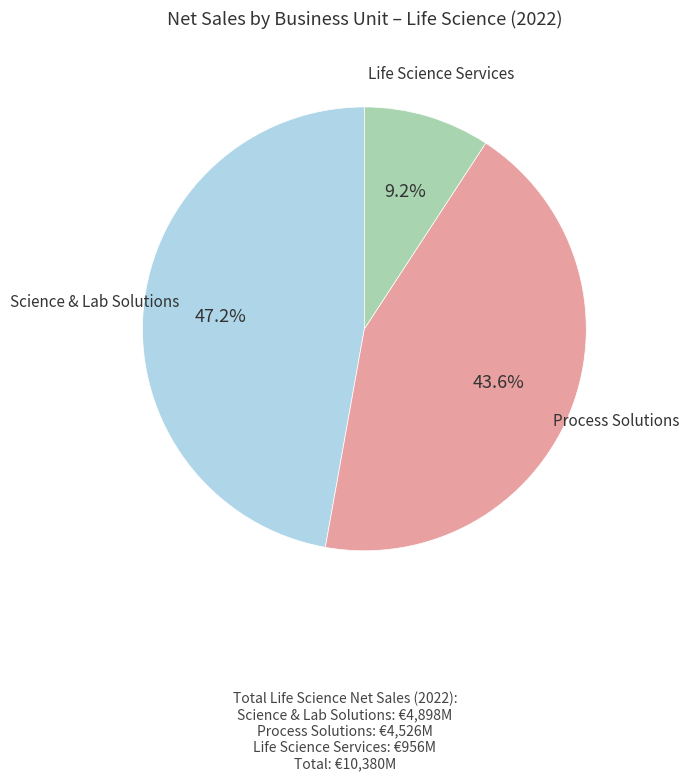

To the nearest percent, what is the average slice percentage?

33%